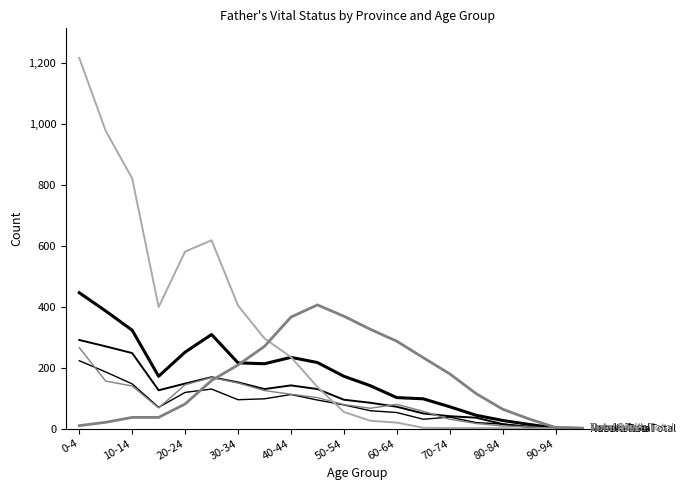

How many lines are shown in the chart?

6